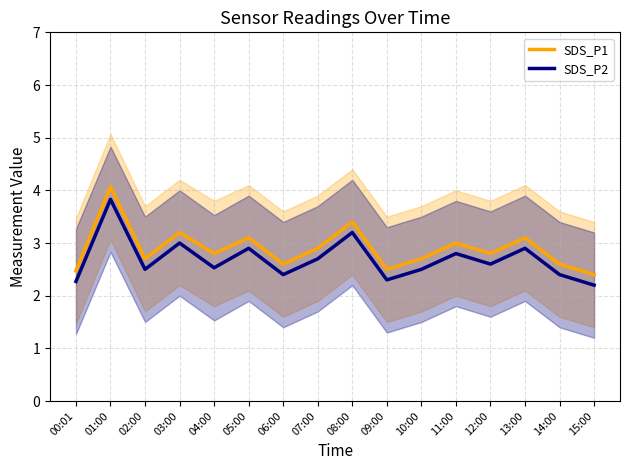

The SDS_P2 series shows 0.9 at 03:00. True or false?

False